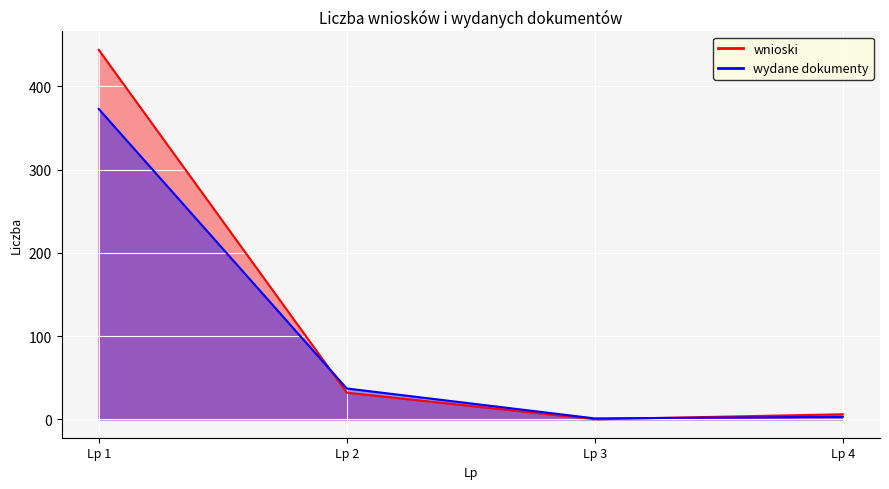

What is the difference between the wydane dokumenty values at Lp 1 and Lp 4?

370